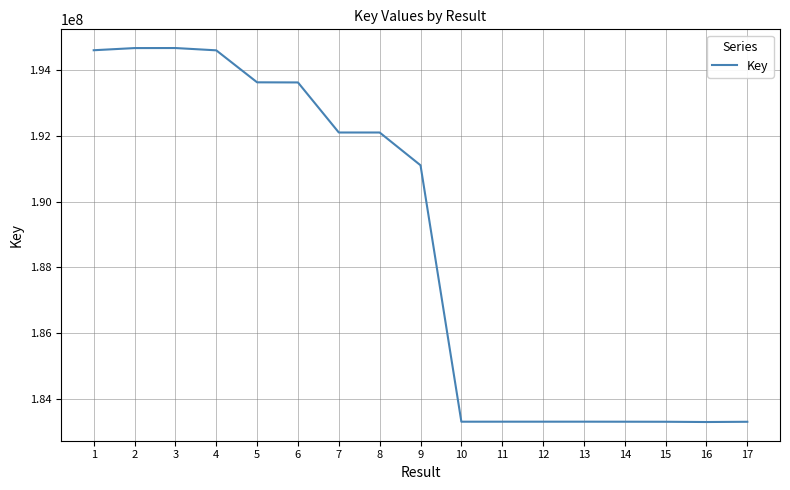

Does the chart have visible grid lines?

Yes